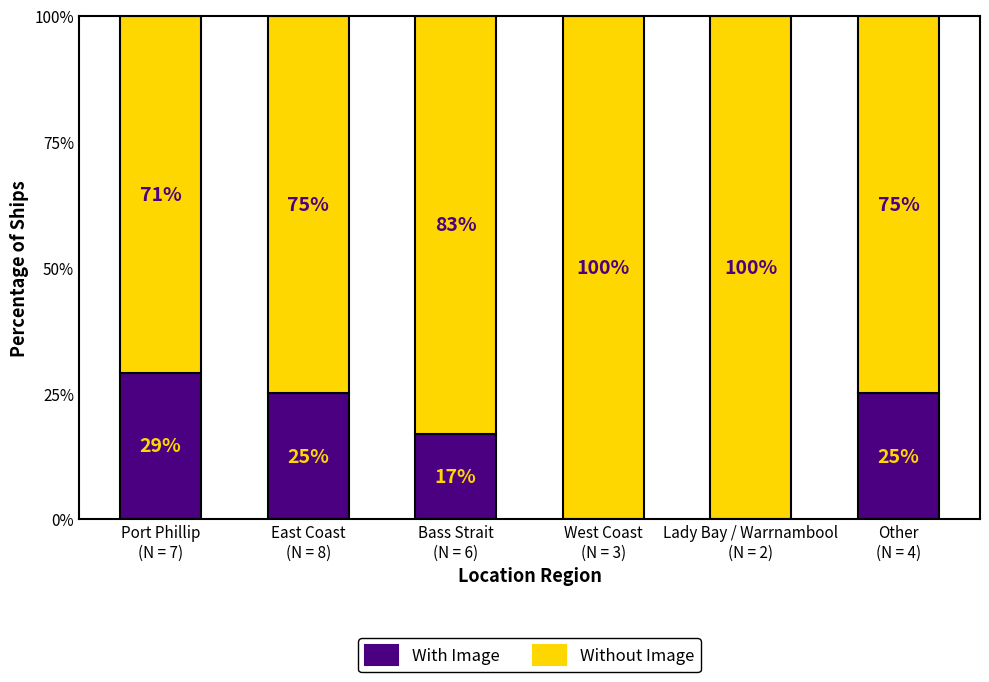

How many With Image values are between 0 and 25?

5